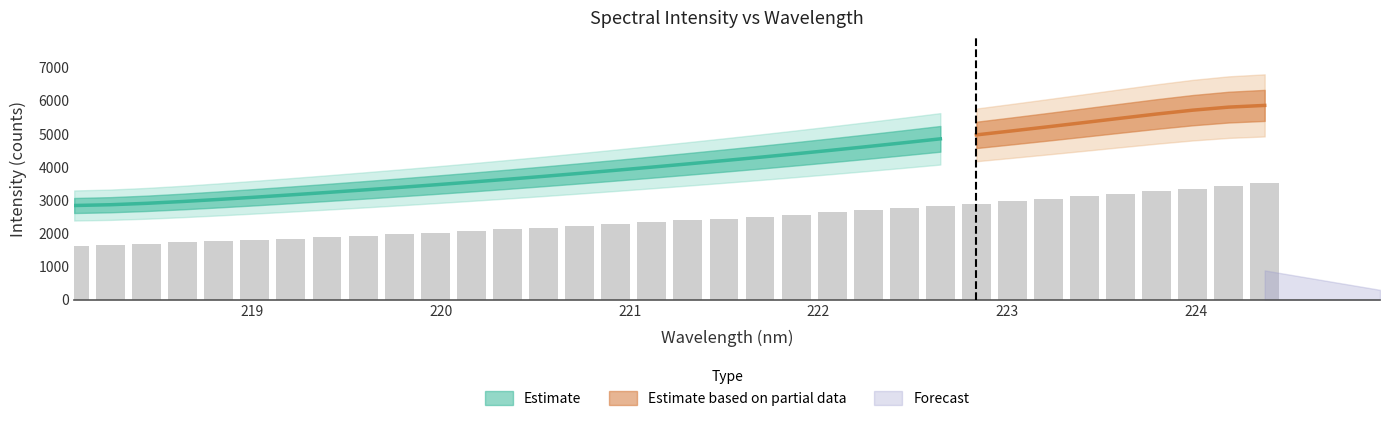

Count the number of categories in the chart.

34